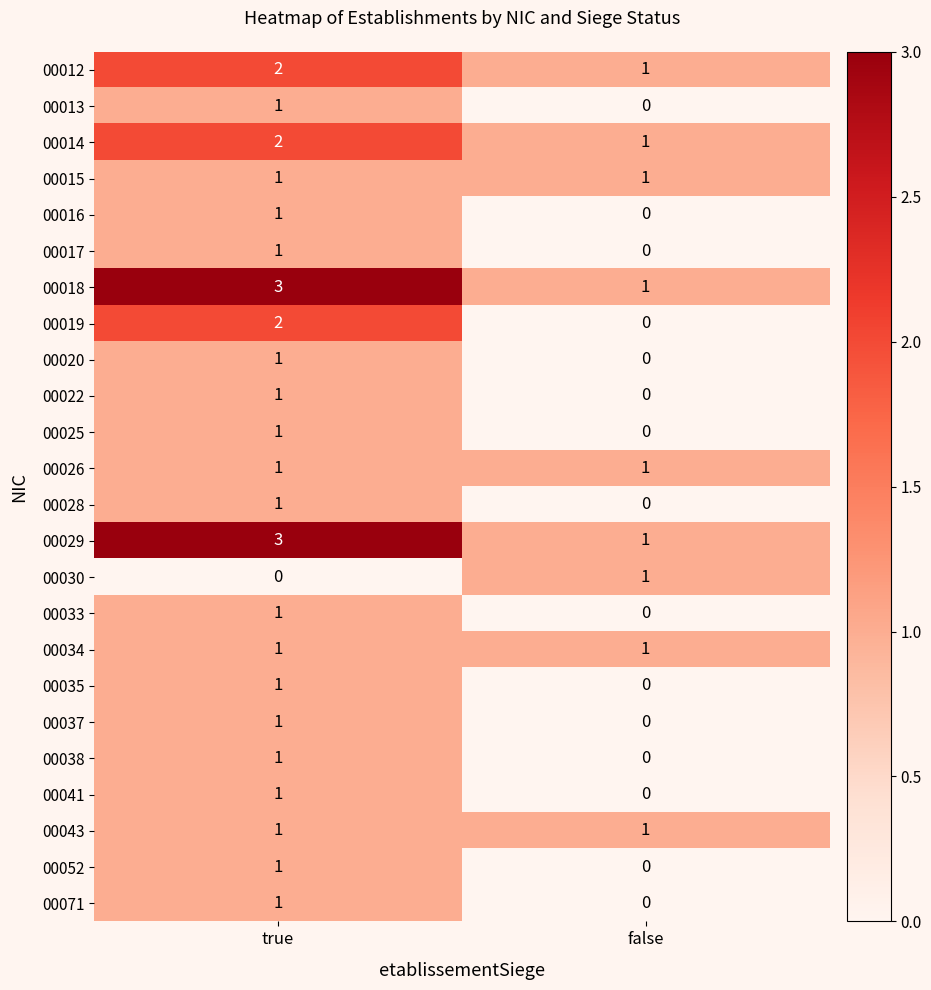

What is the maximum value shown in the chart?

3